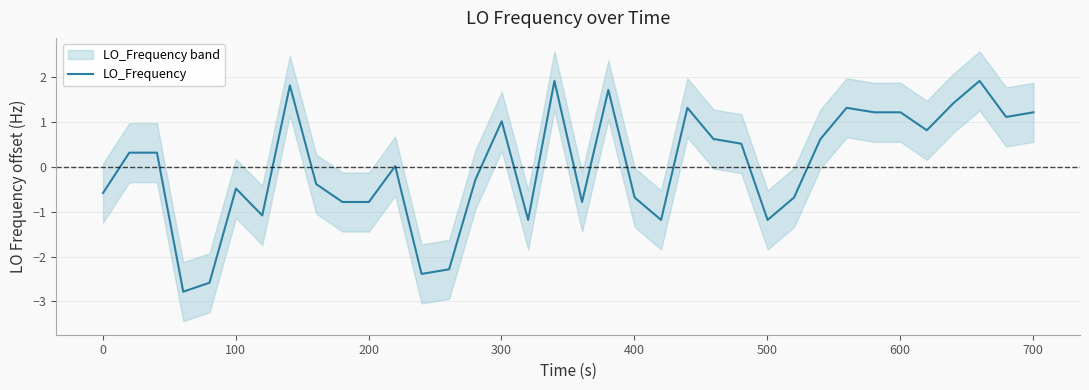

What is the highest value of the LO_Frequency series?

1.9